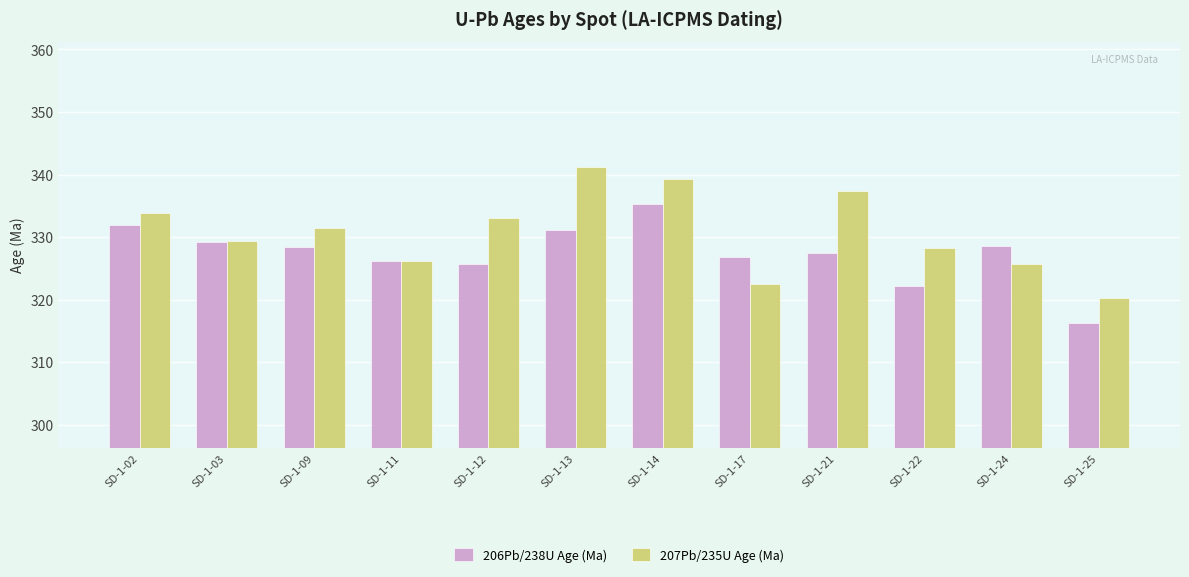

What are all the series names shown in the legend?

206Pb/238U Age (Ma), 207Pb/235U Age (Ma)